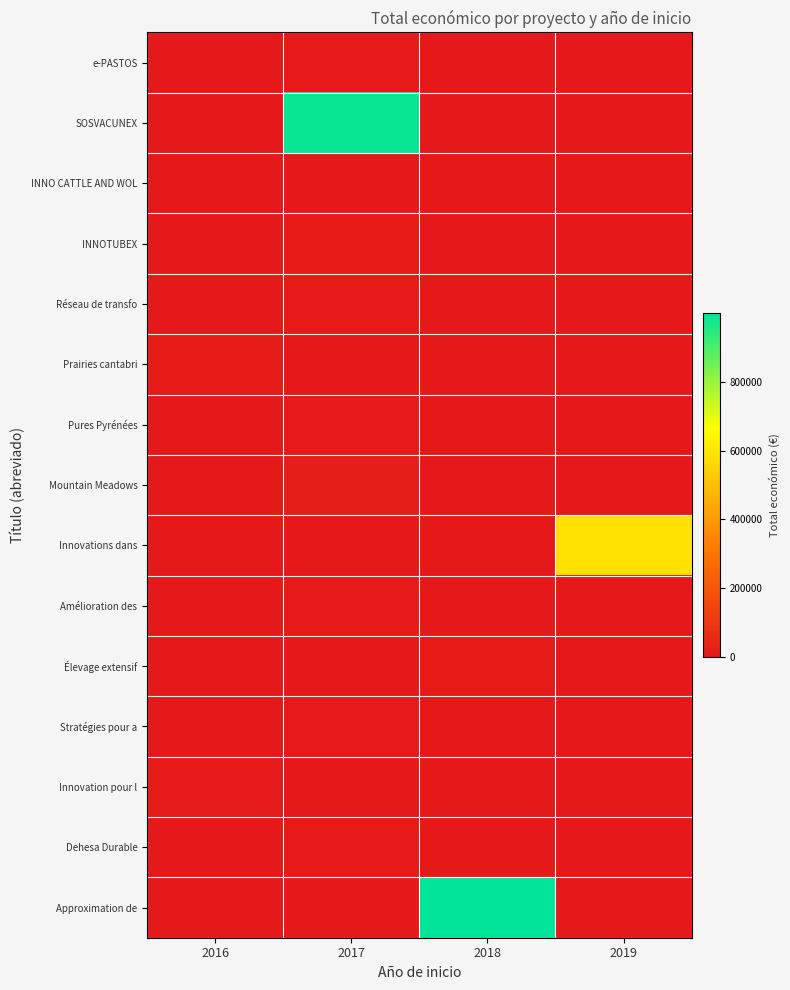

Reading left to right, list all the values displayed in this chart.

e-PASTOS: 2016=0	2017=4950	2018=0	2019=0
SOSVACUNEX: 2016=0	2017=987684	2018=0	2019=0
INNO CATTLE AND WOL: 2016=0	2017=0	2018=0	2019=0
INNOTUBEX: 2016=0	2017=10000	2018=0	2019=0
Réseau de transfo: 2016=0	2017=5760	2018=0	2019=0
Prairies cantabri: 2016=7980	2017=0	2018=0	2019=0
Pures Pyrénées: 2016=0	2017=4320	2018=0	2019=0
Mountain Meadows: 2016=0	2017=11920	2018=0	2019=0
Innovations dans: 2016=0	2017=0	2018=0	2019=597171
Amélioration des: 2016=0	2017=5000	2018=0	2019=0
Élevage extensif: 2016=0	2017=0	2018=9573	2019=0
Stratégies pour a: 2016=0	2017=5000	2018=0	2019=0
Innovation pour l: 2016=6000	2017=0	2018=0	2019=0
Dehesa Durable: 2016=0	2017=4840	2018=0	2019=0
Approximation de: 2016=0	2017=0	2018=999992	2019=0